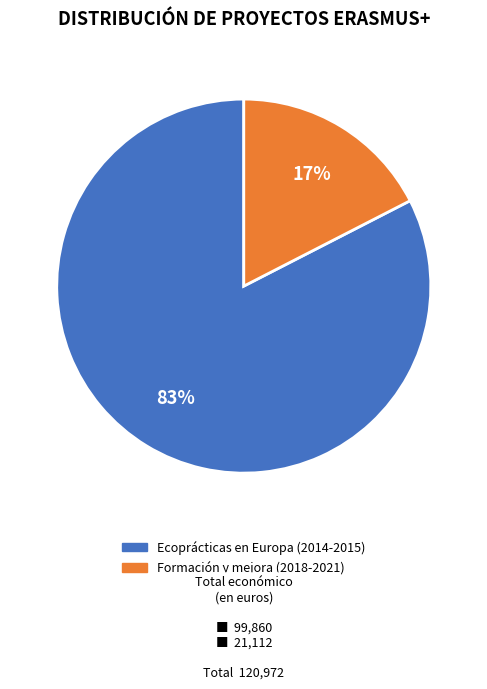

Do Formación y mejora (2018-2021) and Ecoprácticas en Europa (2014-2015) together represent more than half of the pie?

Yes